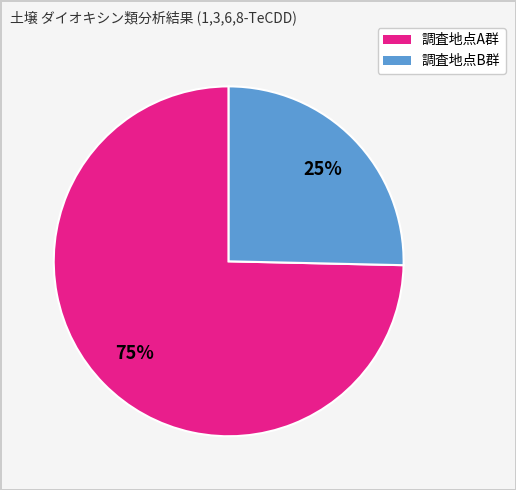

How many slices are in this pie chart?

2